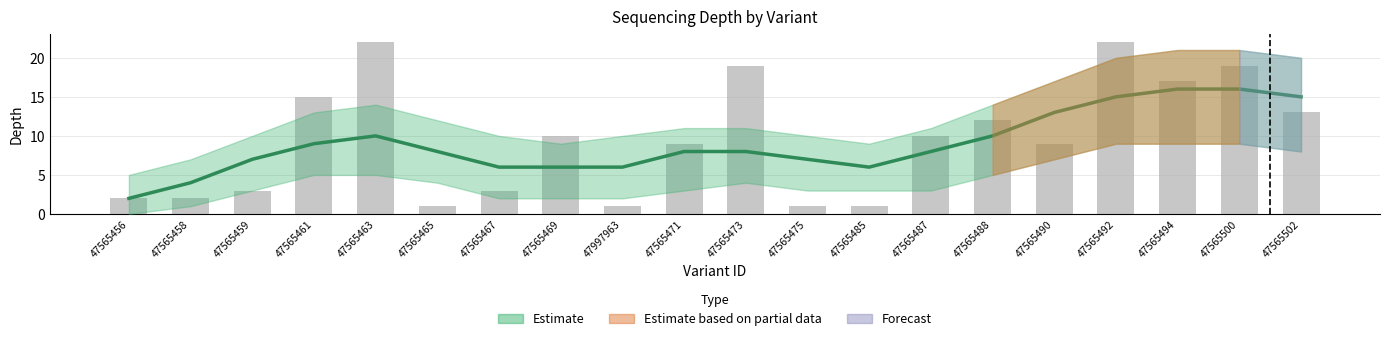

Approximately how many times larger is the value at 47565459 compared to 47565469?

0.3